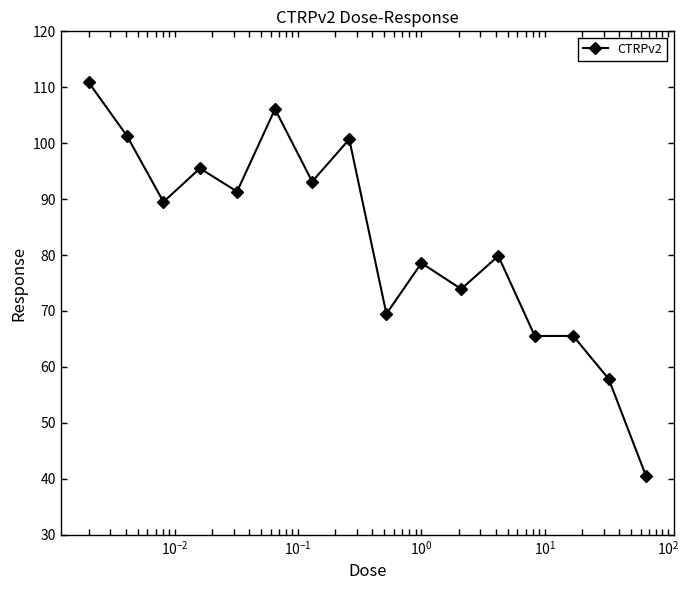

What is the sum of all values?

1319.8